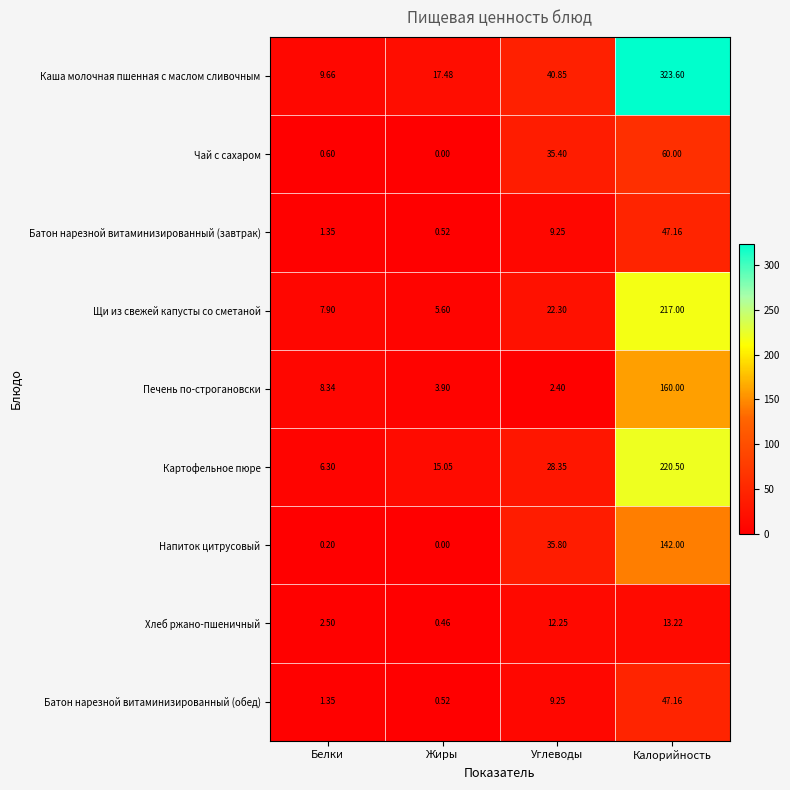

Which label corresponds to the smallest value in the chart?

Жиры